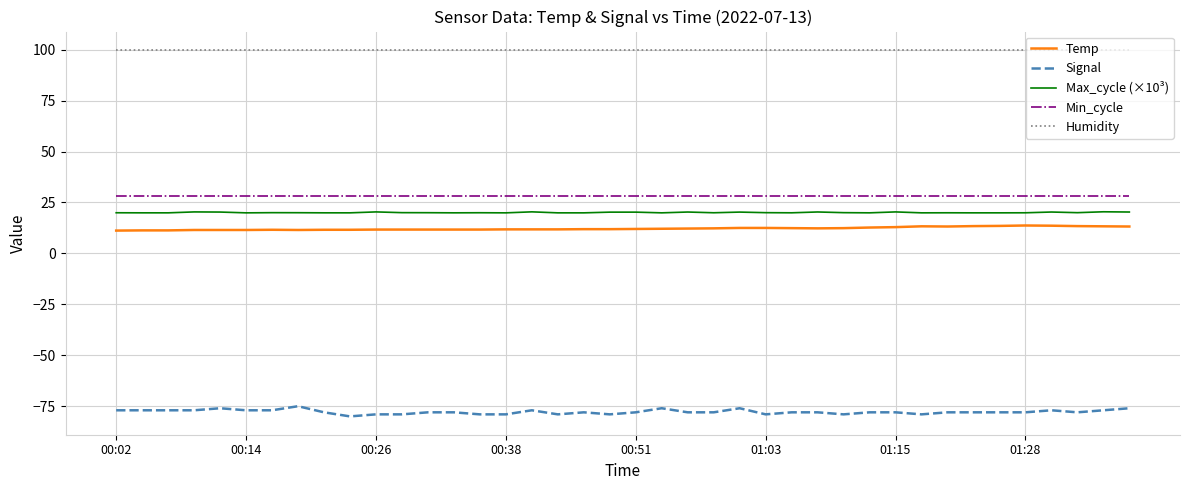

Which series has the largest total across all categories?

Humidity